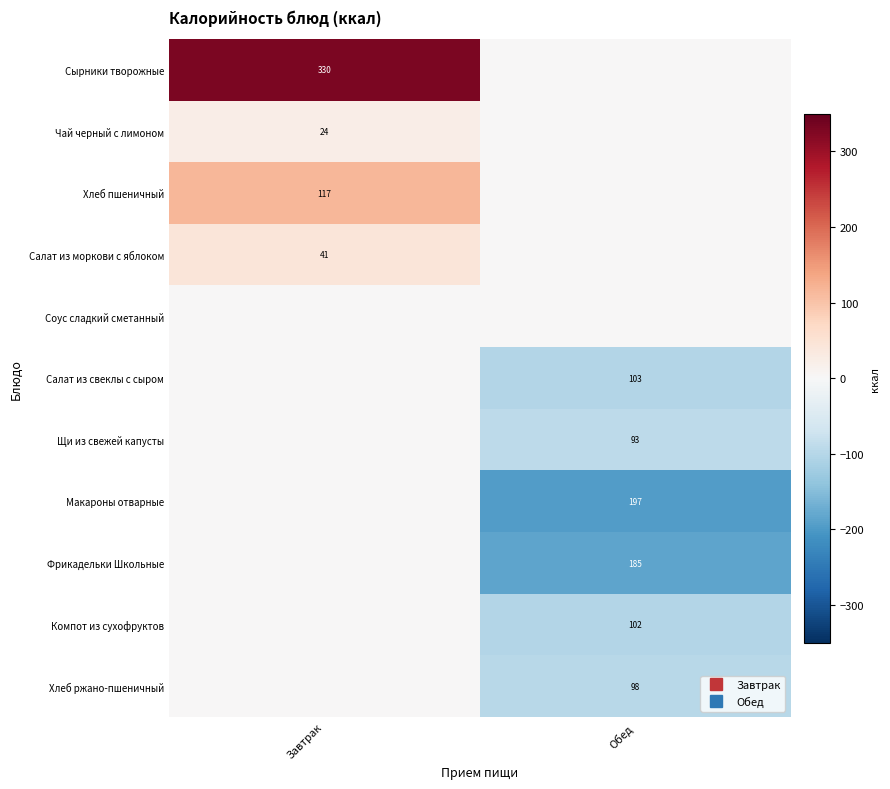

Which series changed the most between Завтрак and Обед?

Сырники творожные